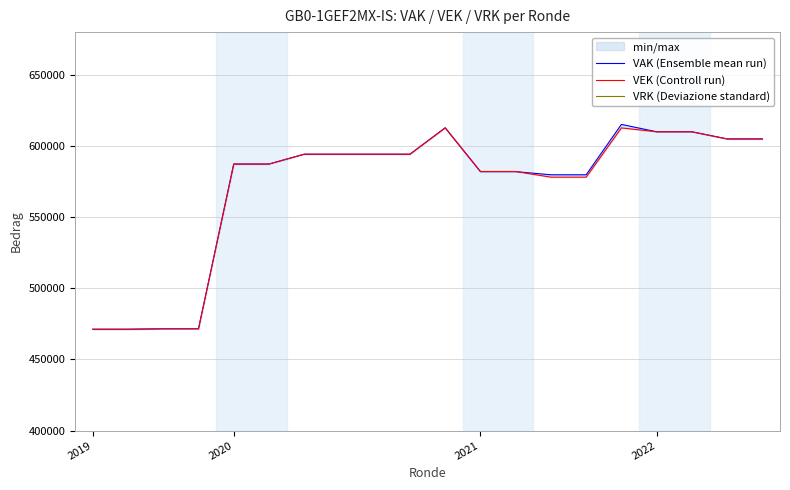

Between 6 and 7, which series saw the biggest shift?

VAK (Ensemble mean run)